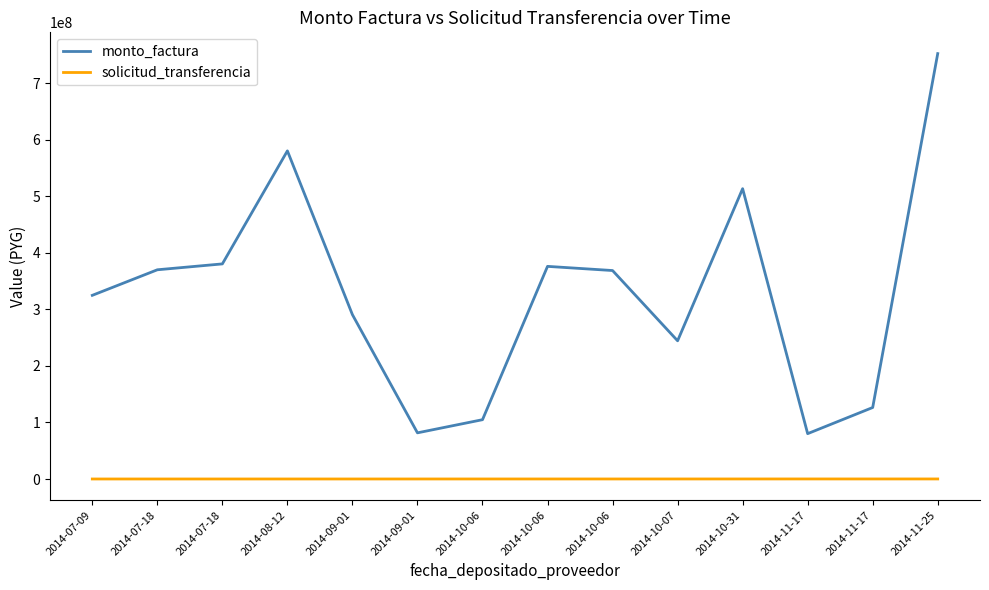

True or false: solicitud_transferencia has more than 1 points higher than both neighbors.

False